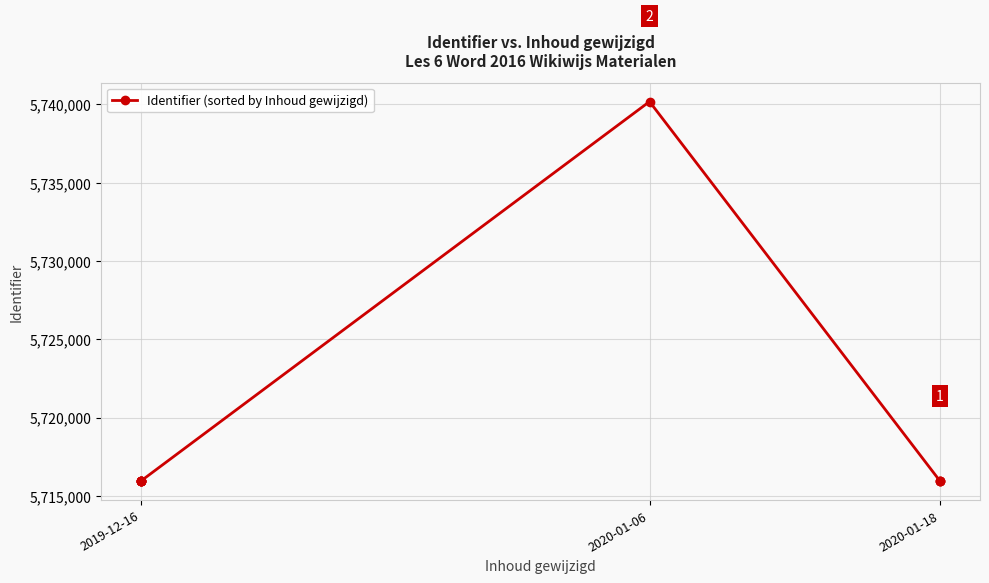

The value at 2019-12-16 is 8799108. True or false?

False